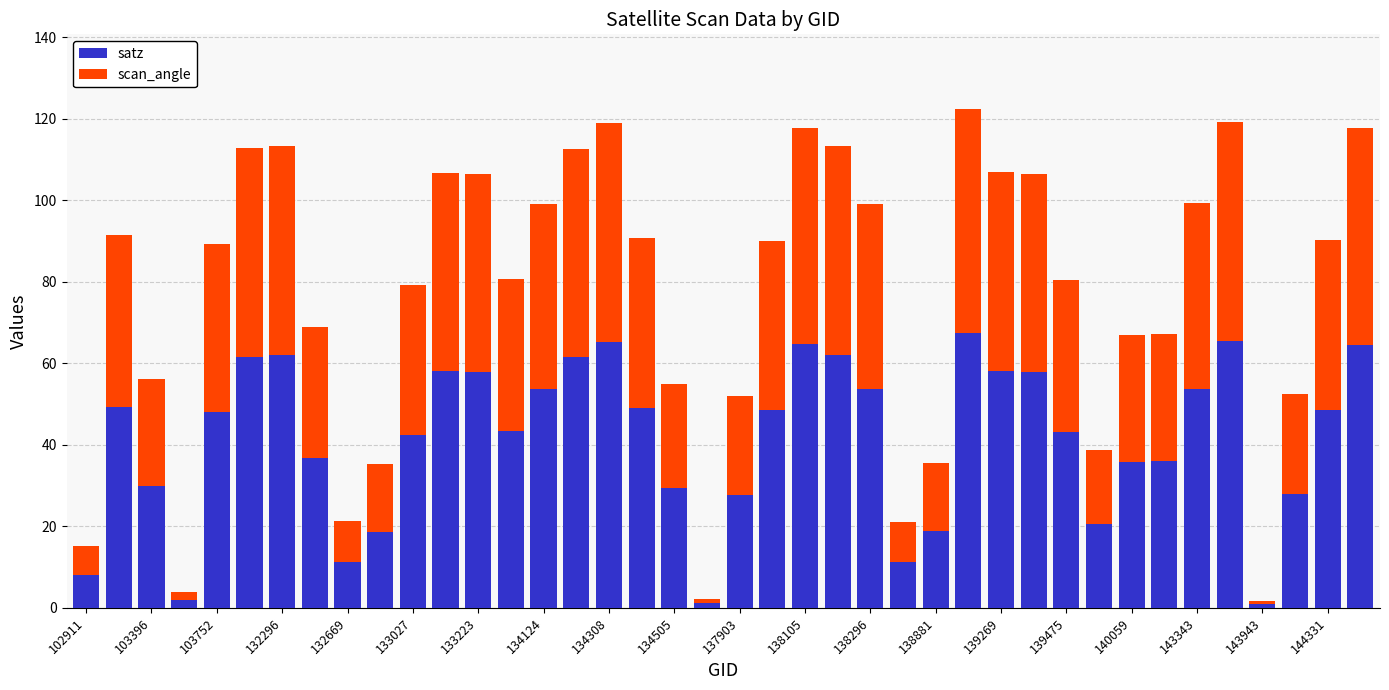

What is the highest value of the satz series?

67.4